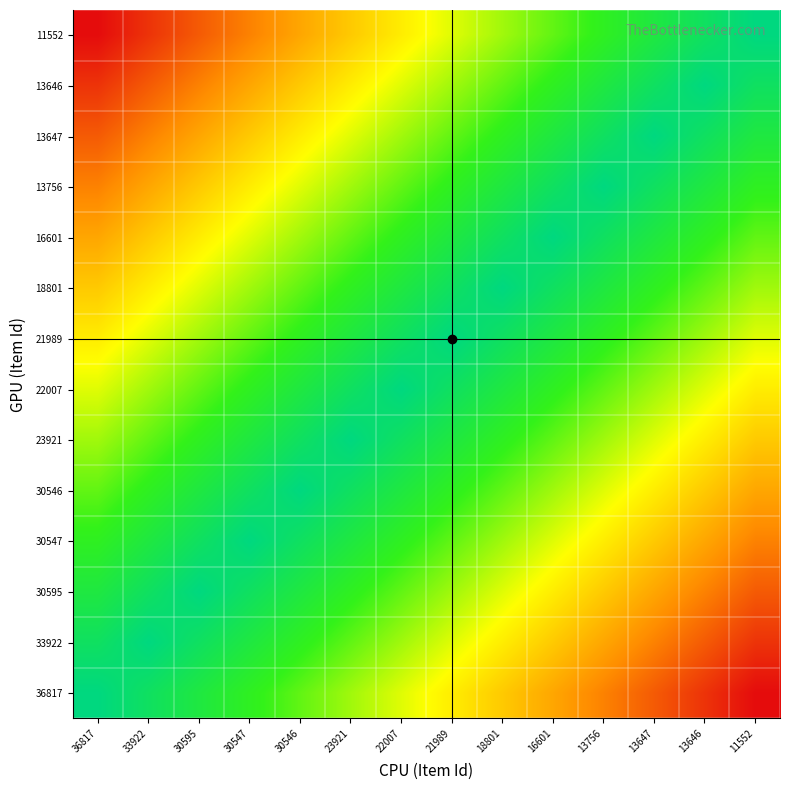

Reading right to left, list all the values displayed in this chart.

36817: 11552=1.0	13646=0.9	13647=0.8	13756=0.8	16601=0.7	18801=0.6	21989=0.5	22007=0.5	23921=0.4	30546=0.3	30547=0.2	30595=0.2	33922=0.1	36817=0.0
33922: 11552=0.9	13646=0.8	13647=0.8	13756=0.7	16601=0.6	18801=0.5	21989=0.5	22007=0.4	23921=0.3	30546=0.2	30547=0.2	30595=0.1	33922=0.0	36817=0.1
30595: 11552=0.8	13646=0.8	13647=0.7	13756=0.6	16601=0.5	18801=0.5	21989=0.4	22007=0.3	23921=0.2	30546=0.2	30547=0.1	30595=0.0	33922=0.1	36817=0.2
30547: 11552=0.8	13646=0.7	13647=0.6	13756=0.5	16601=0.5	18801=0.4	21989=0.3	22007=0.2	23921=0.2	30546=0.1	30547=0.0	30595=0.1	33922=0.2	36817=0.2
30546: 11552=0.7	13646=0.6	13647=0.5	13756=0.5	16601=0.4	18801=0.3	21989=0.2	22007=0.2	23921=0.1	30546=0.0	30547=0.1	30595=0.2	33922=0.2	36817=0.3
23921: 11552=0.6	13646=0.5	13647=0.5	13756=0.4	16601=0.3	18801=0.2	21989=0.2	22007=0.1	23921=0.0	30546=0.1	30547=0.2	30595=0.2	33922=0.3	36817=0.4
22007: 11552=0.5	13646=0.5	13647=0.4	13756=0.3	16601=0.2	18801=0.2	21989=0.1	22007=0.0	23921=0.1	30546=0.2	30547=0.2	30595=0.3	33922=0.4	36817=0.5
21989: 11552=0.5	13646=0.4	13647=0.3	13756=0.2	16601=0.2	18801=0.1	21989=0.0	22007=0.1	23921=0.2	30546=0.2	30547=0.3	30595=0.4	33922=0.5	36817=0.5
18801: 11552=0.4	13646=0.3	13647=0.2	13756=0.2	16601=0.1	18801=0.0	21989=0.1	22007=0.2	23921=0.2	30546=0.3	30547=0.4	30595=0.5	33922=0.5	36817=0.6
16601: 11552=0.3	13646=0.2	13647=0.2	13756=0.1	16601=0.0	18801=0.1	21989=0.2	22007=0.2	23921=0.3	30546=0.4	30547=0.5	30595=0.5	33922=0.6	36817=0.7
13756: 11552=0.2	13646=0.2	13647=0.1	13756=0.0	16601=0.1	18801=0.2	21989=0.2	22007=0.3	23921=0.4	30546=0.5	30547=0.5	30595=0.6	33922=0.7	36817=0.8
13647: 11552=0.2	13646=0.1	13647=0.0	13756=0.1	16601=0.2	18801=0.2	21989=0.3	22007=0.4	23921=0.5	30546=0.5	30547=0.6	30595=0.7	33922=0.8	36817=0.8
13646: 11552=0.1	13646=0.0	13647=0.1	13756=0.2	16601=0.2	18801=0.3	21989=0.4	22007=0.5	23921=0.5	30546=0.6	30547=0.7	30595=0.8	33922=0.8	36817=0.9
11552: 11552=0.0	13646=0.1	13647=0.2	13756=0.2	16601=0.3	18801=0.4	21989=0.5	22007=0.5	23921=0.6	30546=0.7	30547=0.8	30595=0.8	33922=0.9	36817=1.0